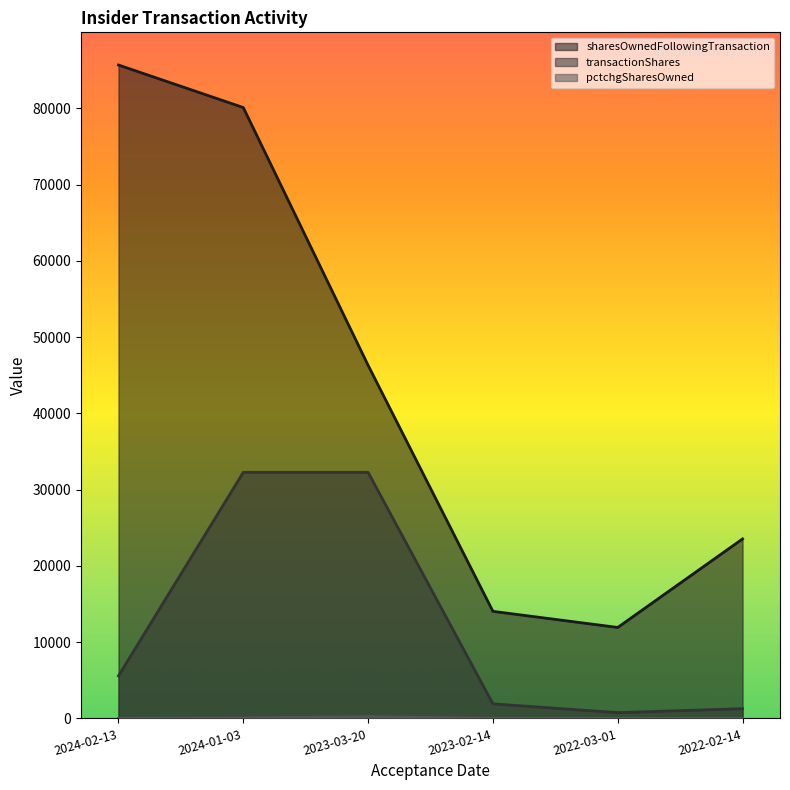

What is the label of the 6th point from the left?

2022-02-14